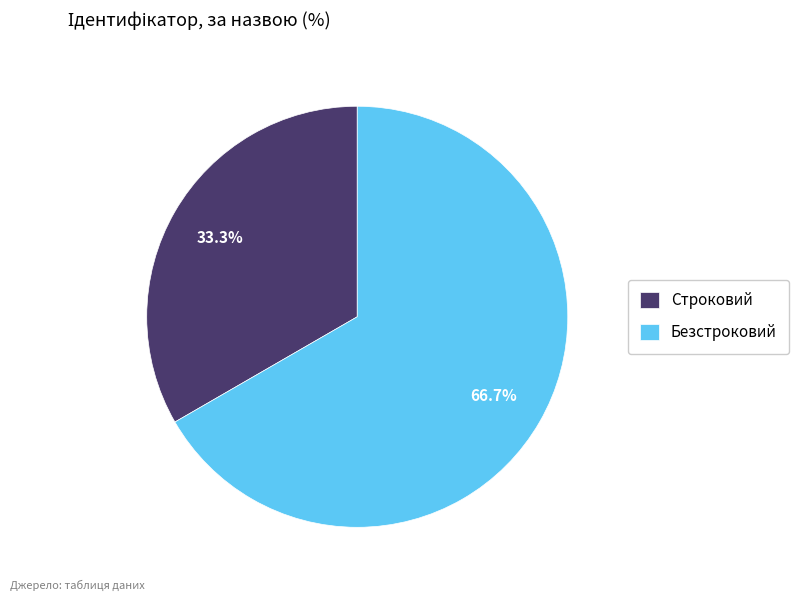

How many segments does this pie chart have?

2